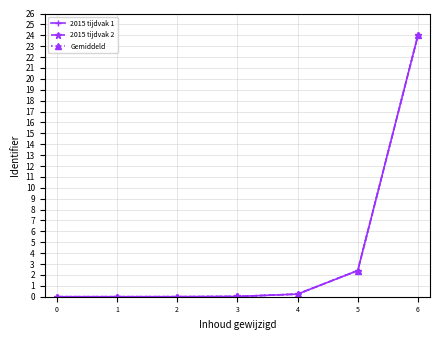

Does the chart have visible grid lines?

Yes